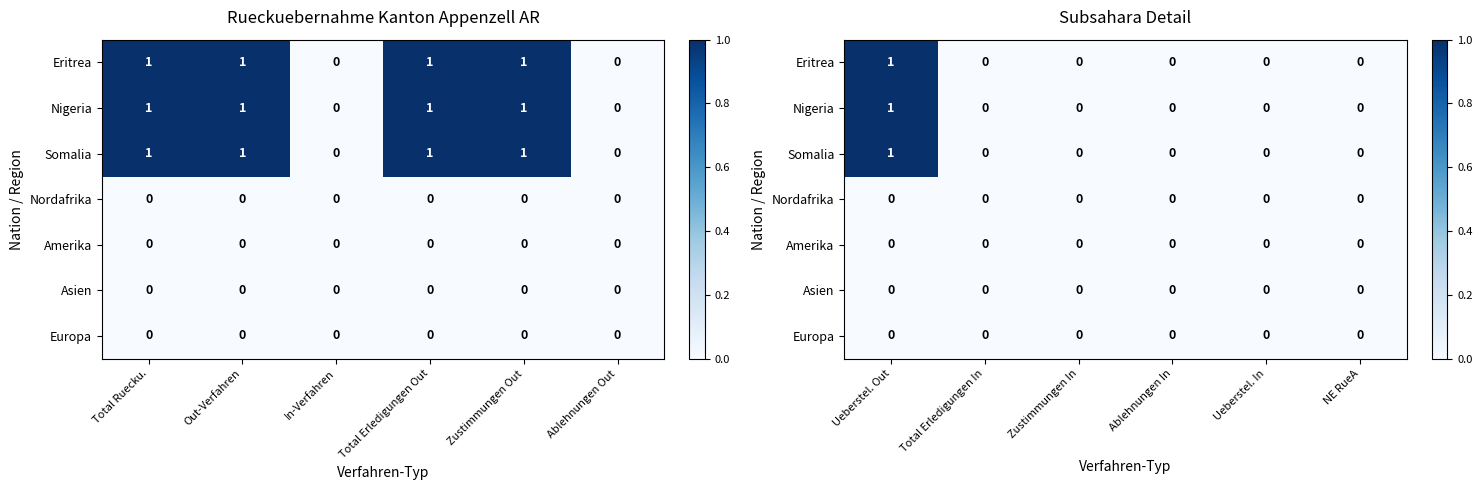

At how many categories does at least one series exceed 0?

1